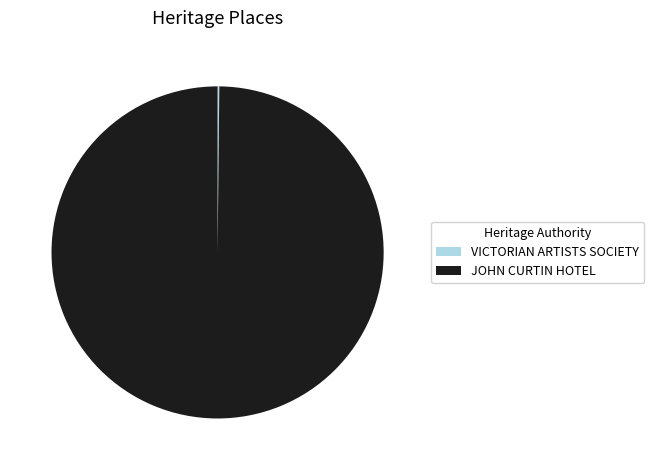

What is the majority slice?

JOHN CURTIN HOTEL